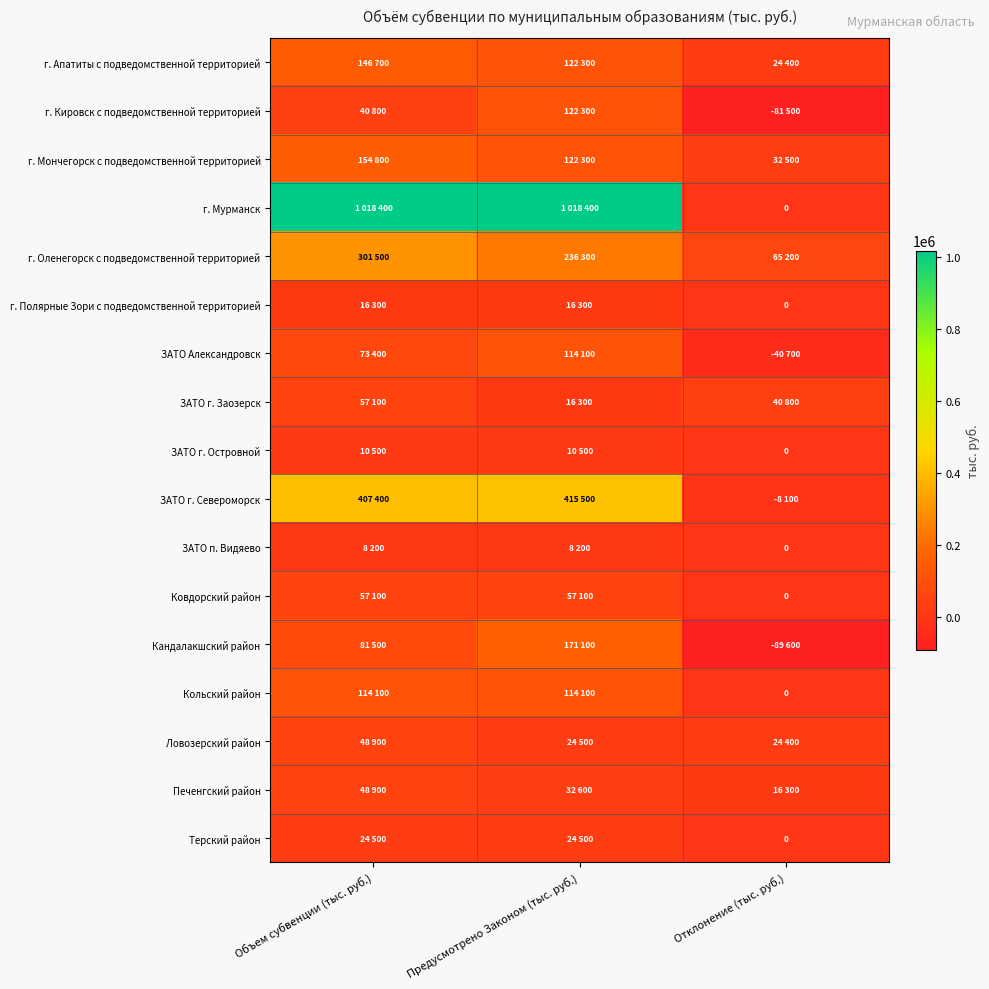

How many values in ЗАТО г. Островной are above zero?

2